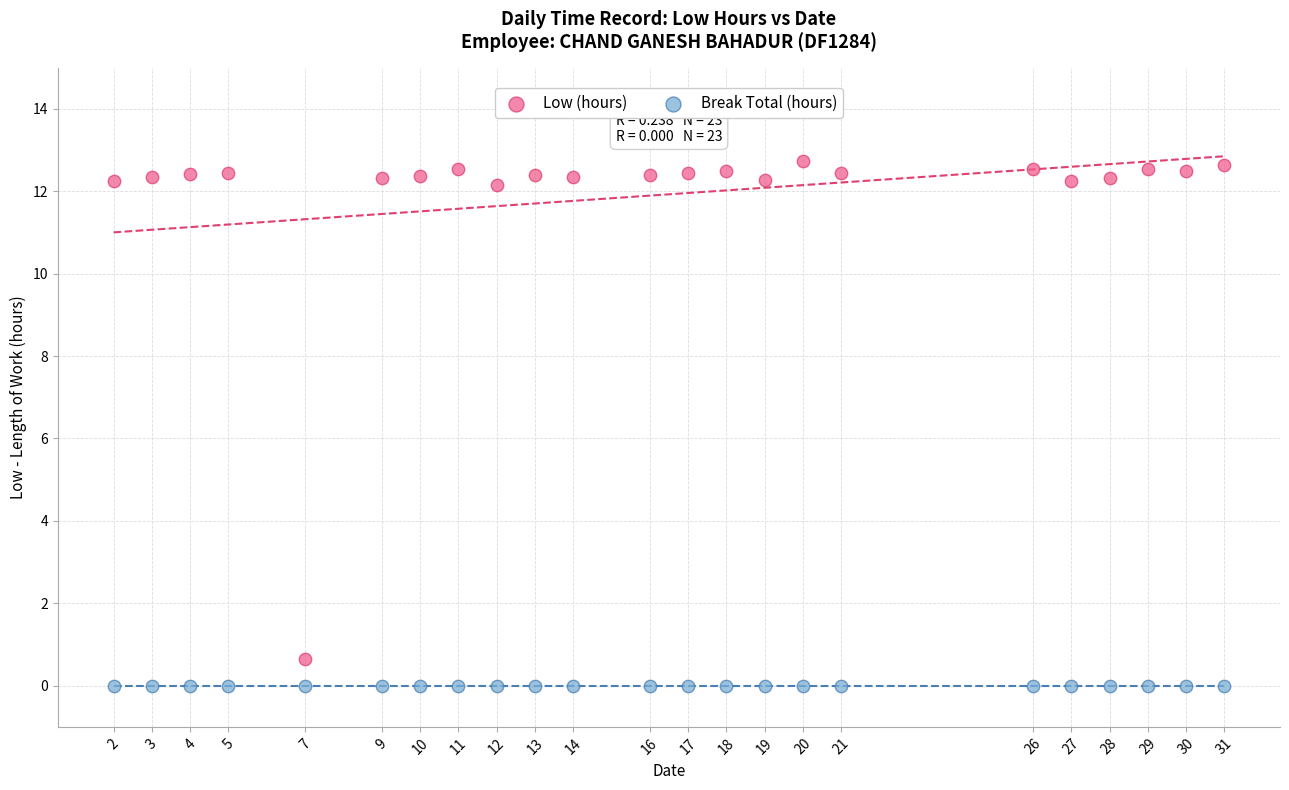

Which series contains the highest Y value?

Low (hours)